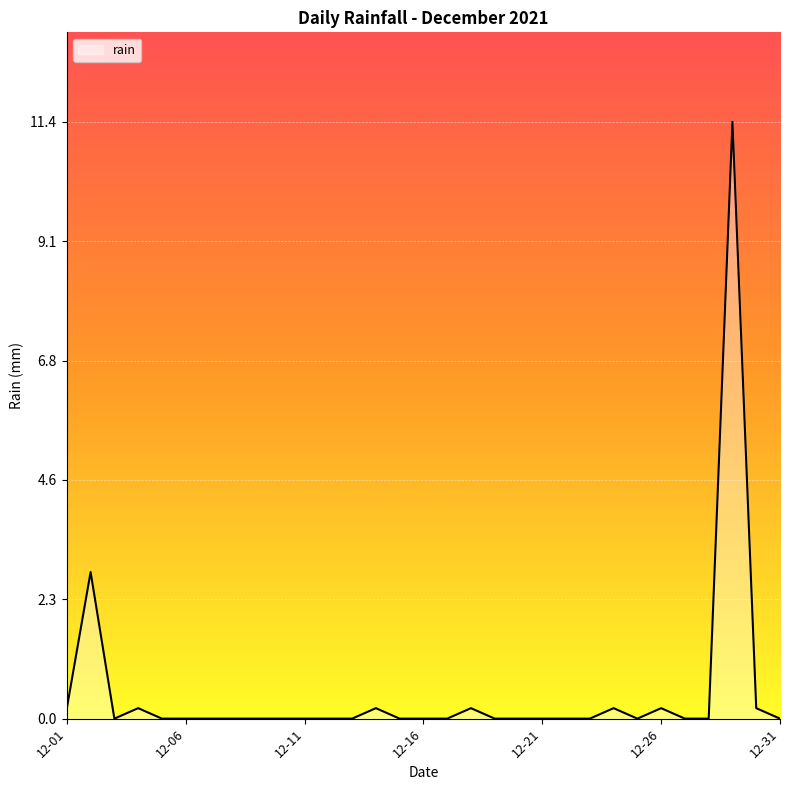

What is the greatest value displayed?

11.4